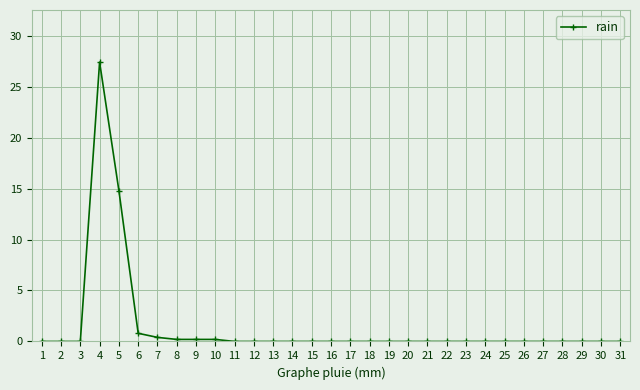

Does the chart have visible grid lines?

Yes